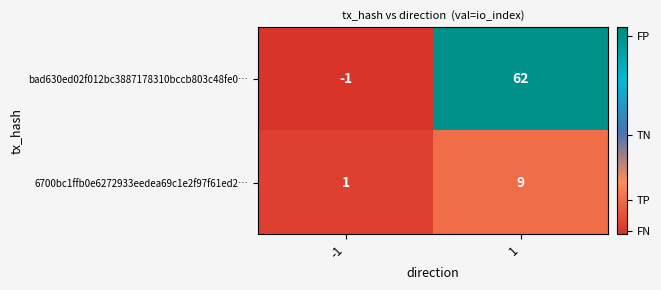

Rank the series by their maximum value, from lowest to highest.

6700bc1ffb0e6272933eedea69c1e2f97f61ed2…, bad630ed02f012bc3887178310bccb803c48fe0…